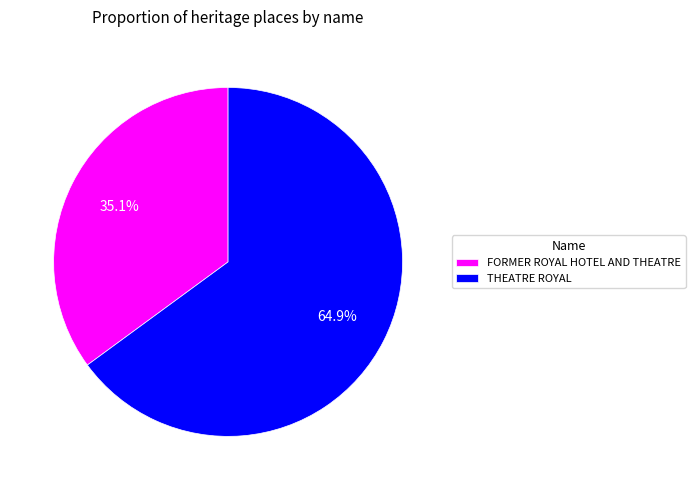

What percentage is the FORMER ROYAL HOTEL AND THEATRE slice, to the nearest percent?

35%